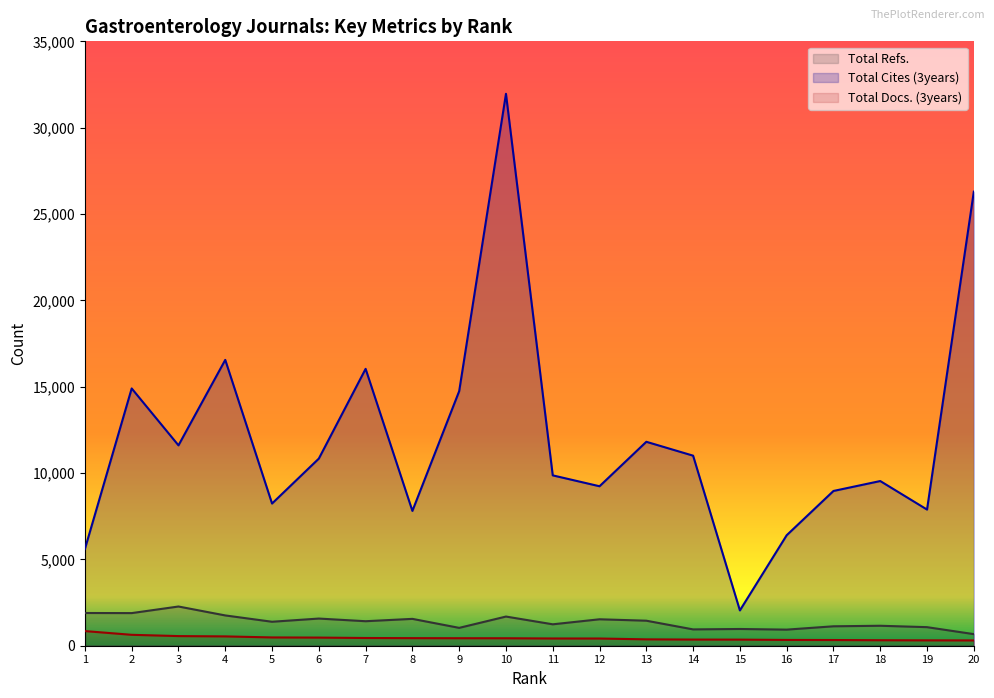

The value of Total Cites (3years) at 13 is 16759. True or false?

False